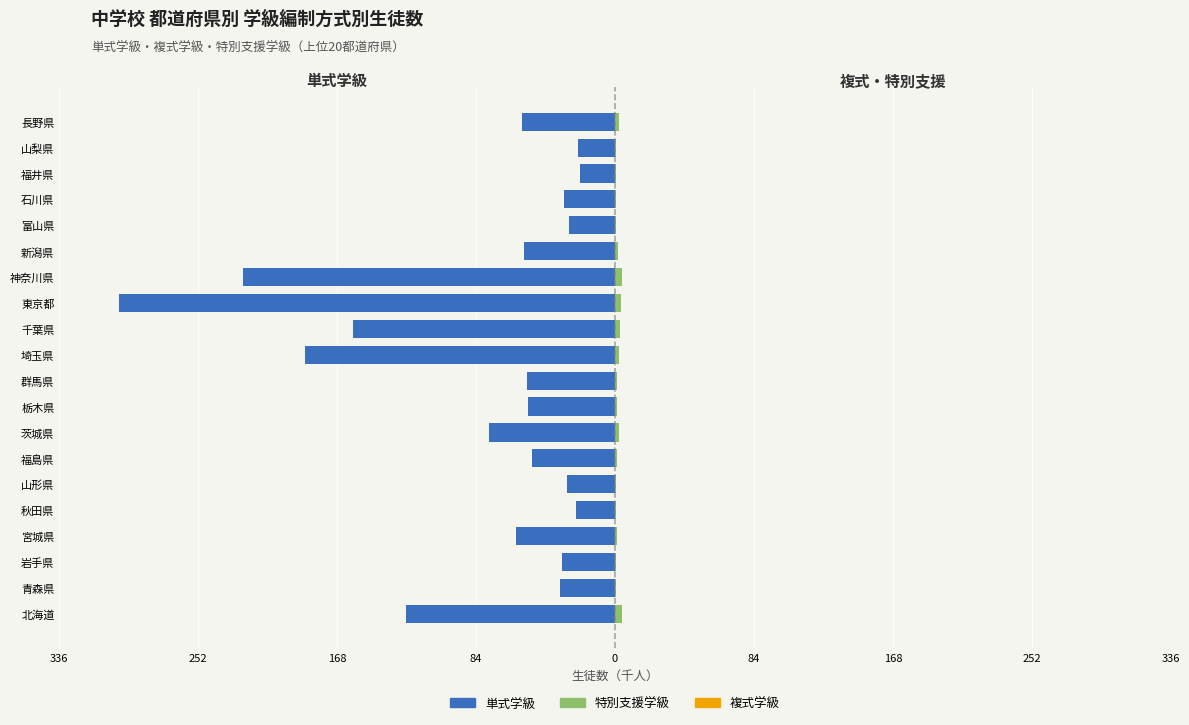

What is the sum of all 単式学級 values?

-1624.0